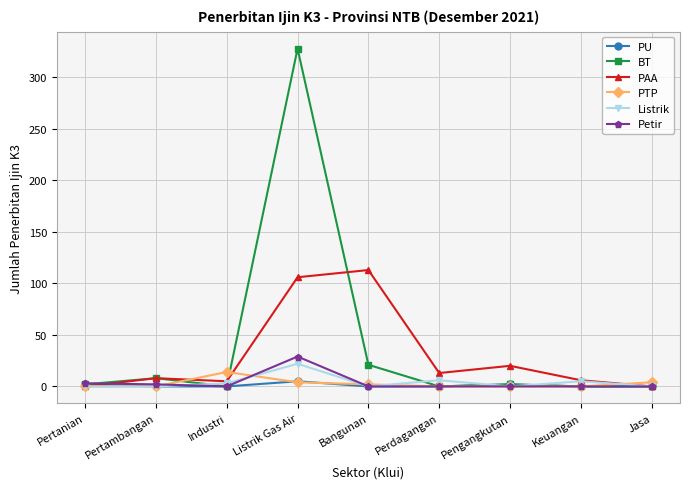

Is this an area chart (filled region under the line)?

No